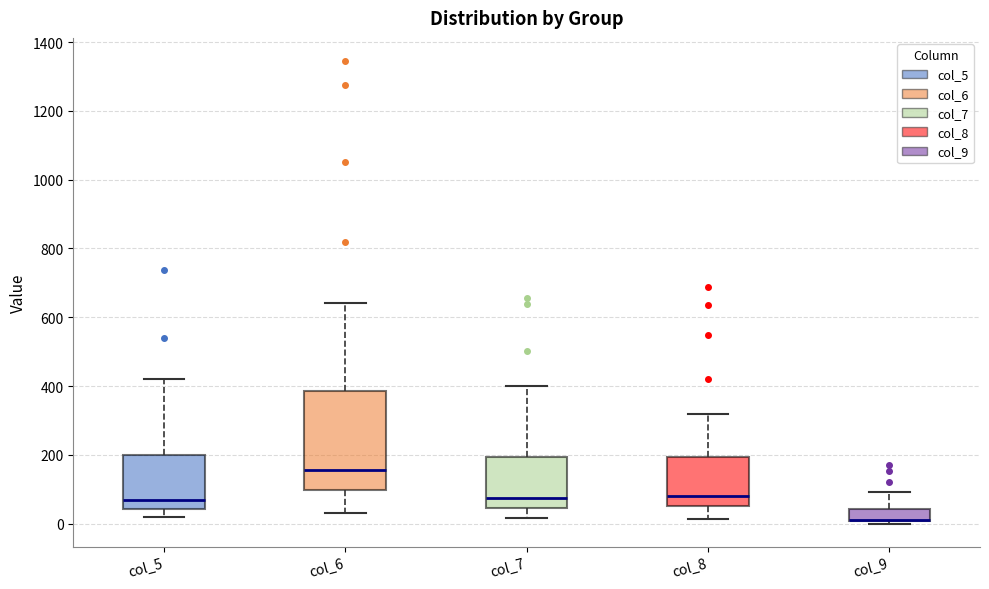

Where does the upper whisker of the box for col_8 end on the y-axis? The values are not printed on the chart, so give them approximately, as read against the axis.

320